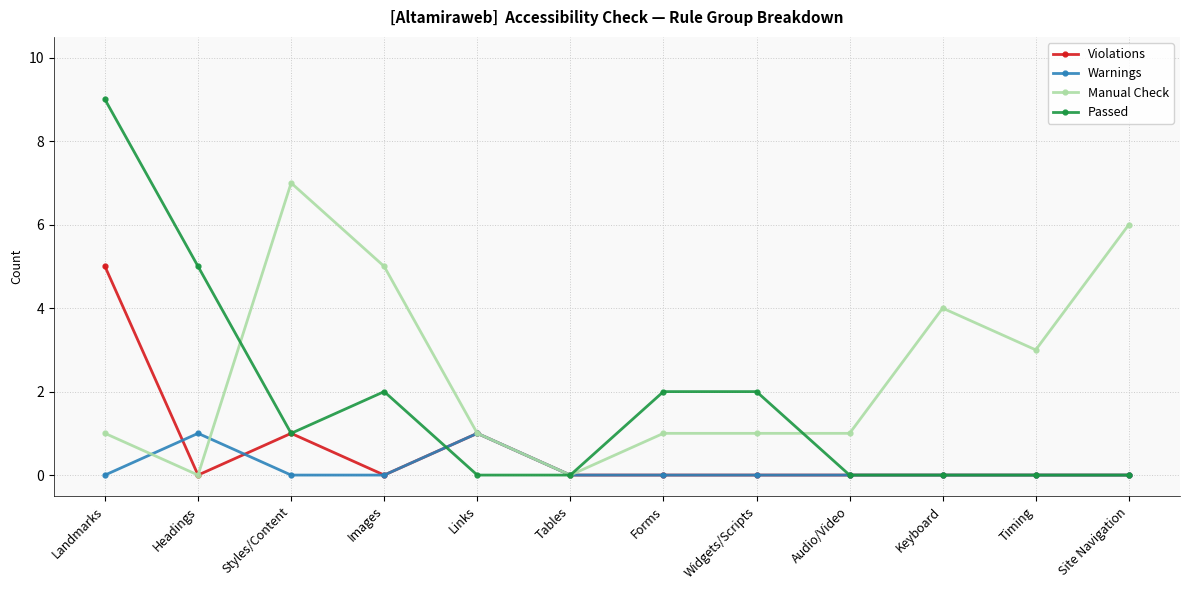

Where is the first local minimum for Manual Check?

Headings